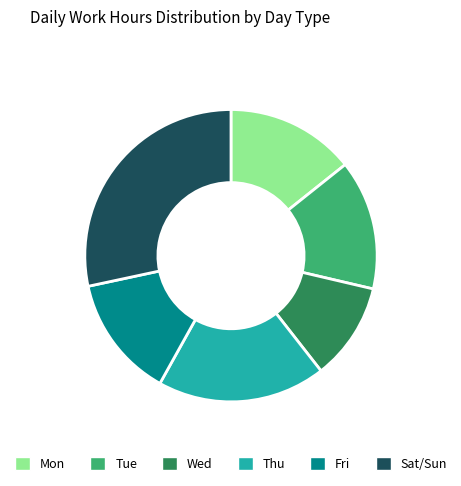

Does Wed account for over 50% of the chart?

No